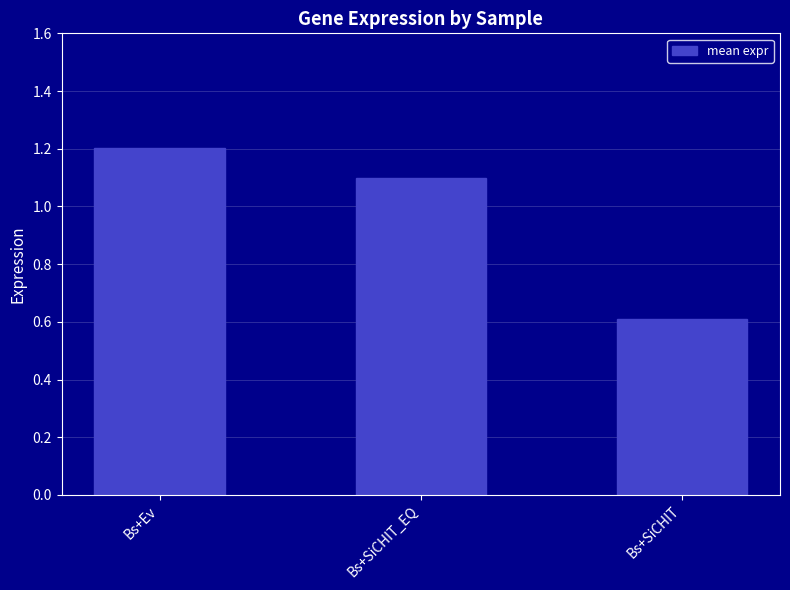

How many values are between 0 and 1?

1